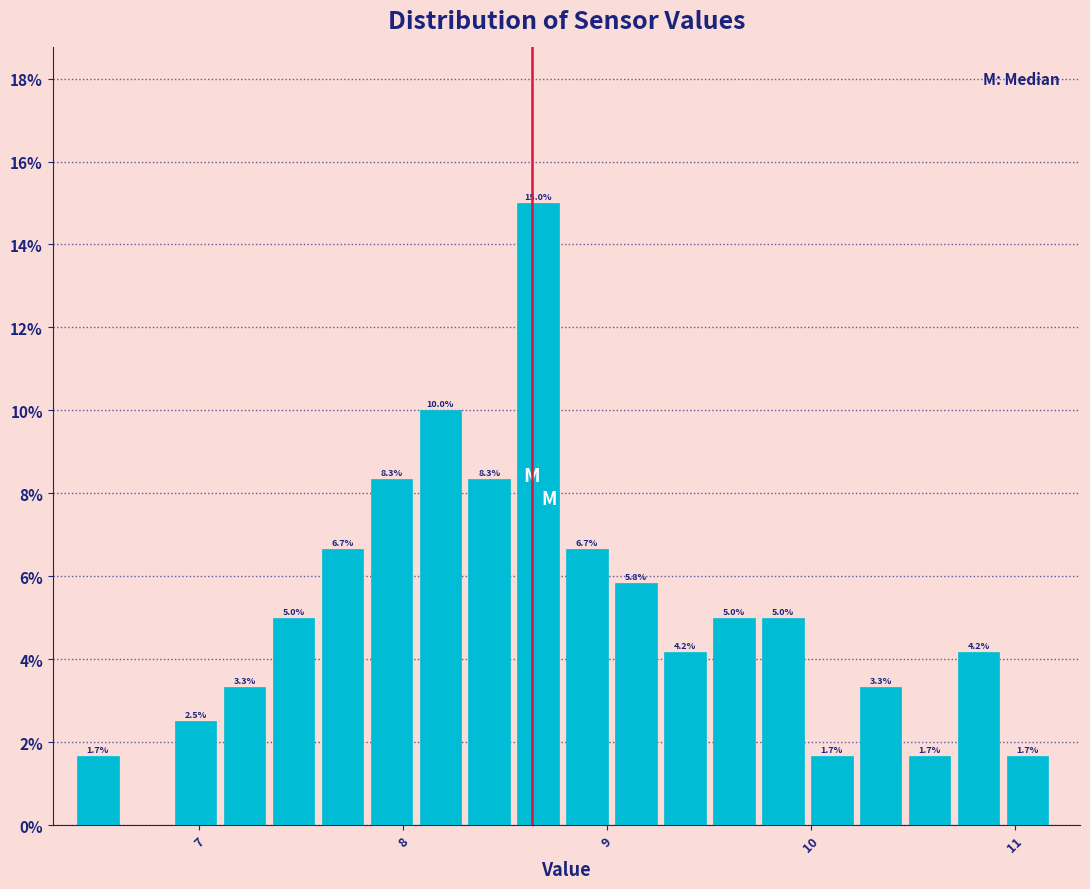

Read against the x-axis, roughly where is the centre of the tallest bar?

8.7